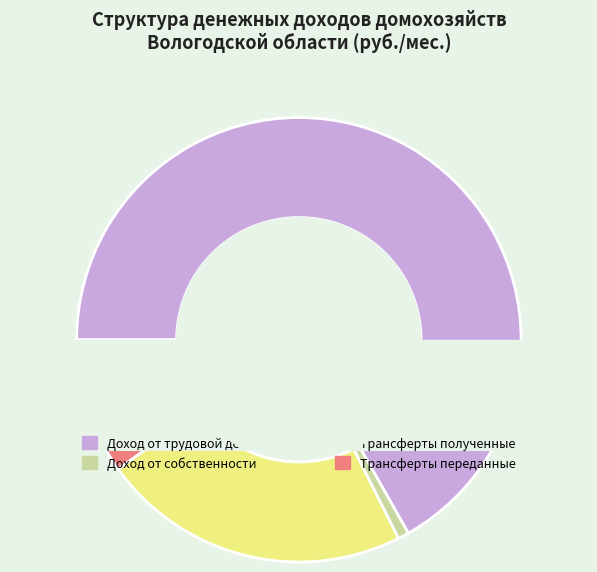

Rank the categories by value from lowest to highest.

Доход от собственности, Трансферты переданные, Трансферты полученные, Доход от трудовой деятельности